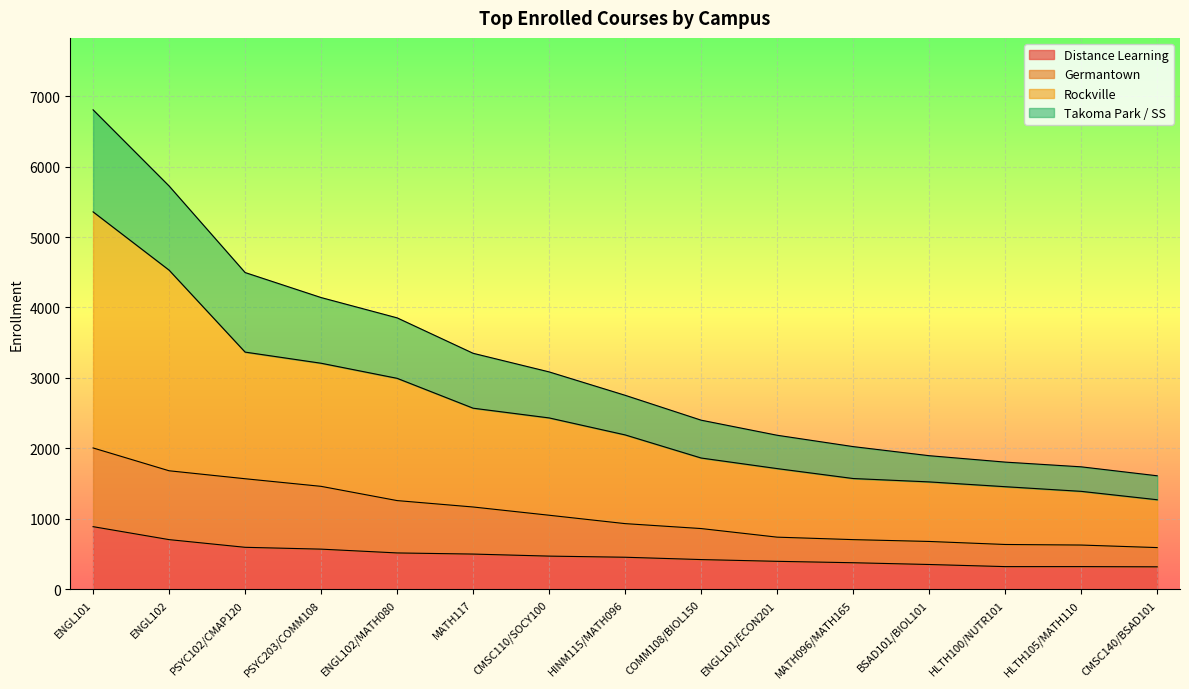

What is the total value across all series at ENGL101?

6805